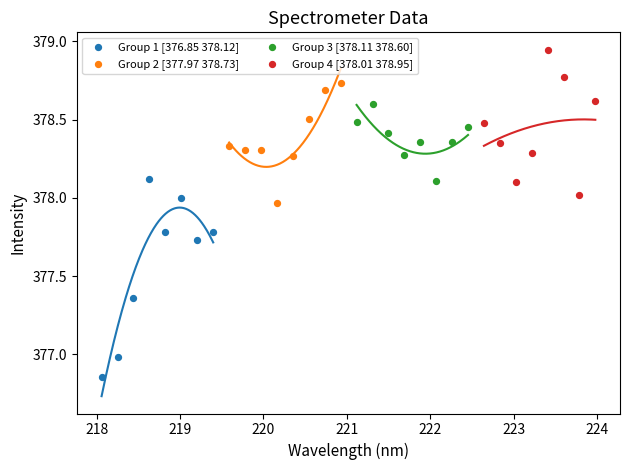

What are all the series names shown in the legend?

Group 1 [376.85 378.12], Group 2 [377.97 378.73], Group 3 [378.11 378.60], Group 4 [378.01 378.95]